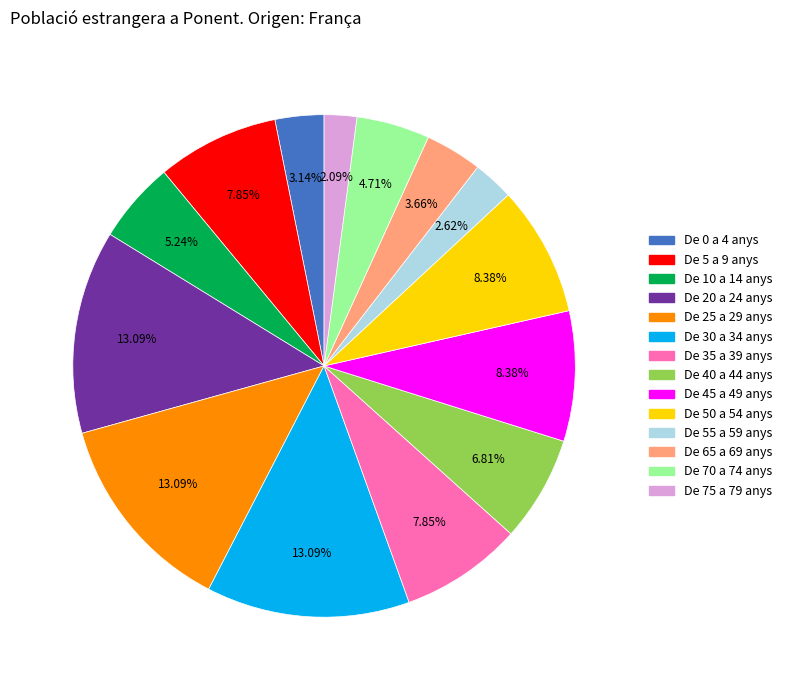

Count the number of slices in the pie.

14